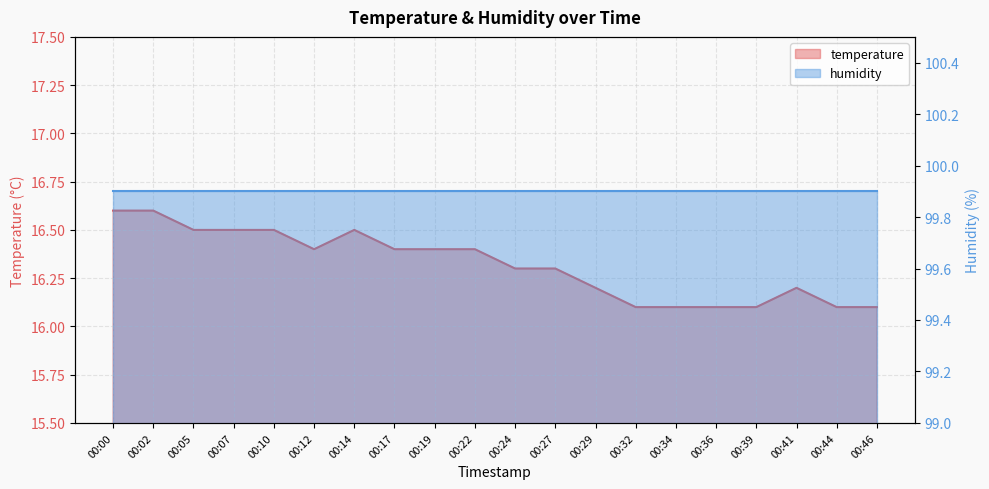

What is the change in value from 00:24 to 00:36?

-0.2